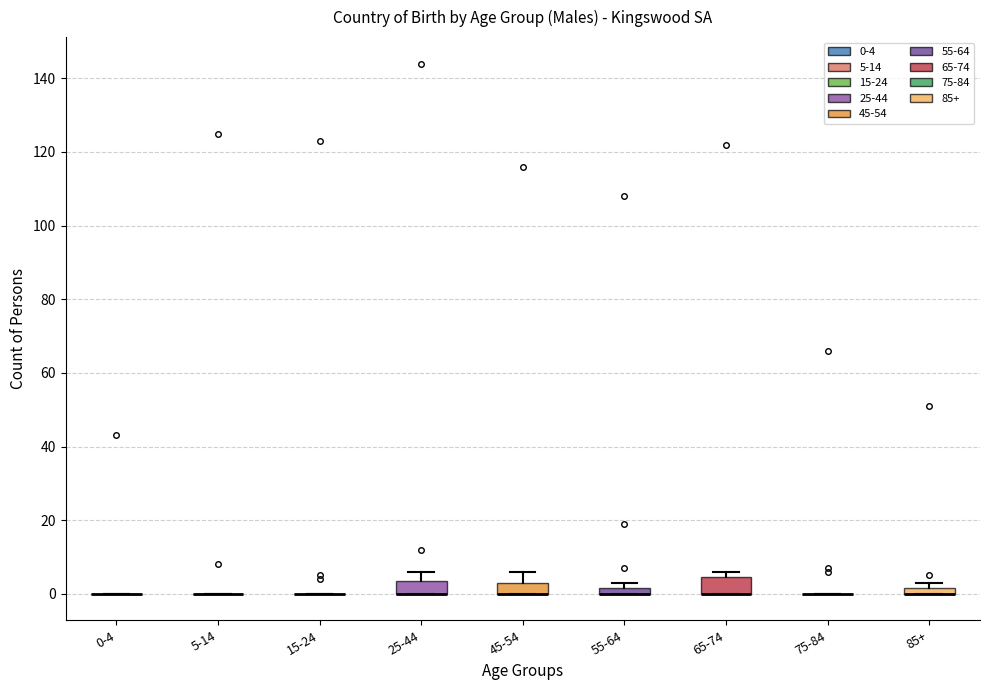

Where is the upper edge of the box for 85+ on the y-axis? The values are not printed on the chart, so give them approximately, as read against the axis.

2